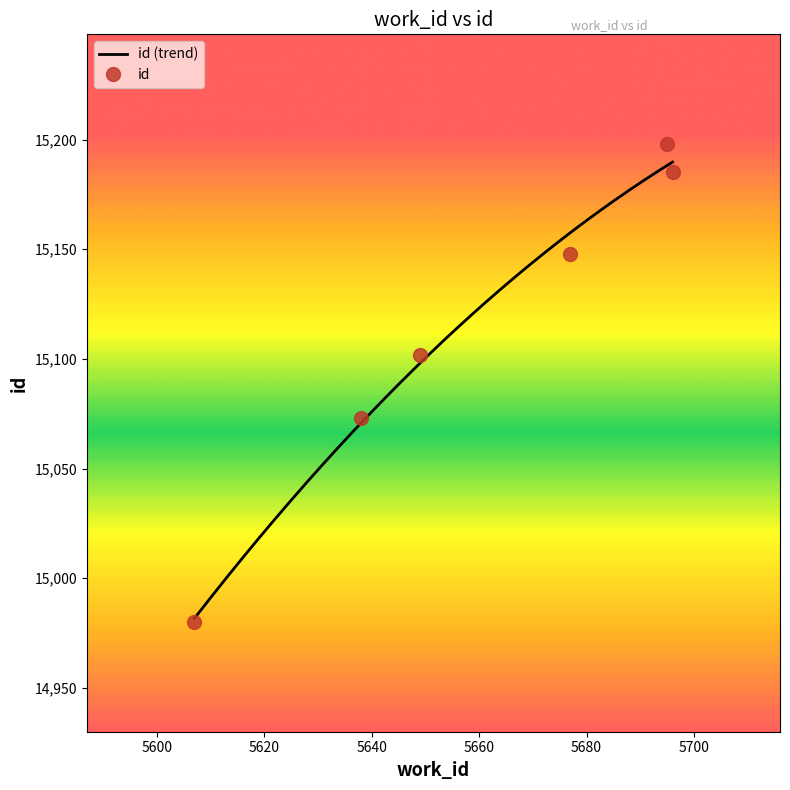

Which label corresponds to the smallest value in the chart?

5607